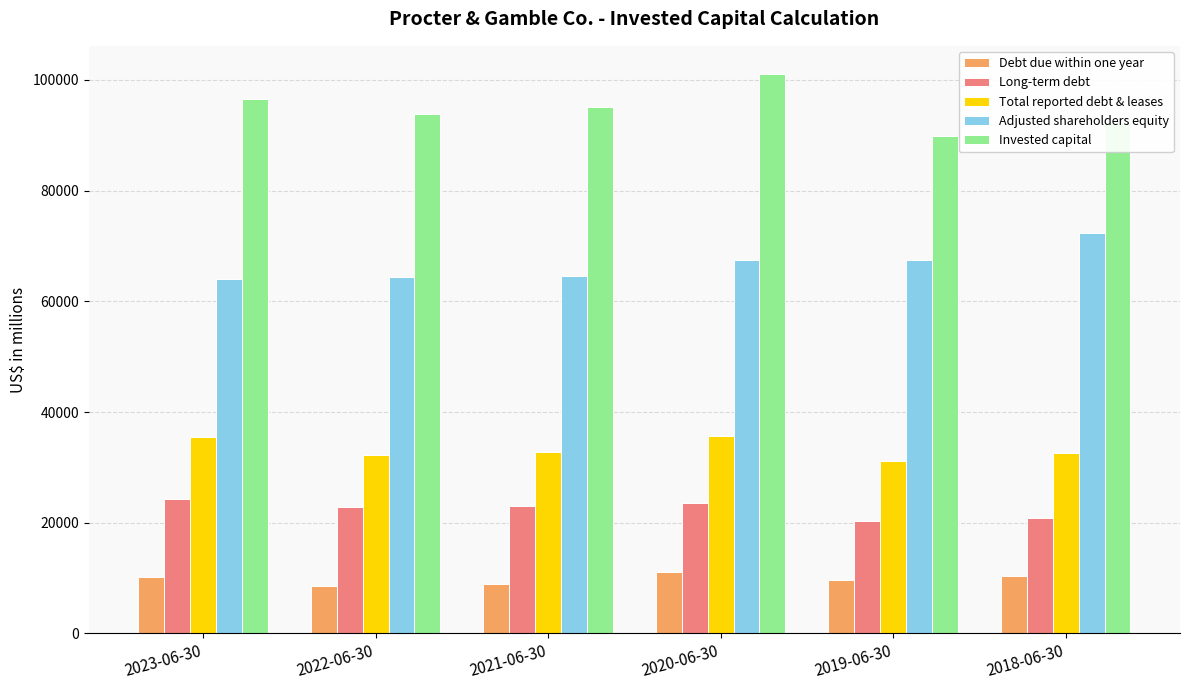

How many bars are there in total?

30